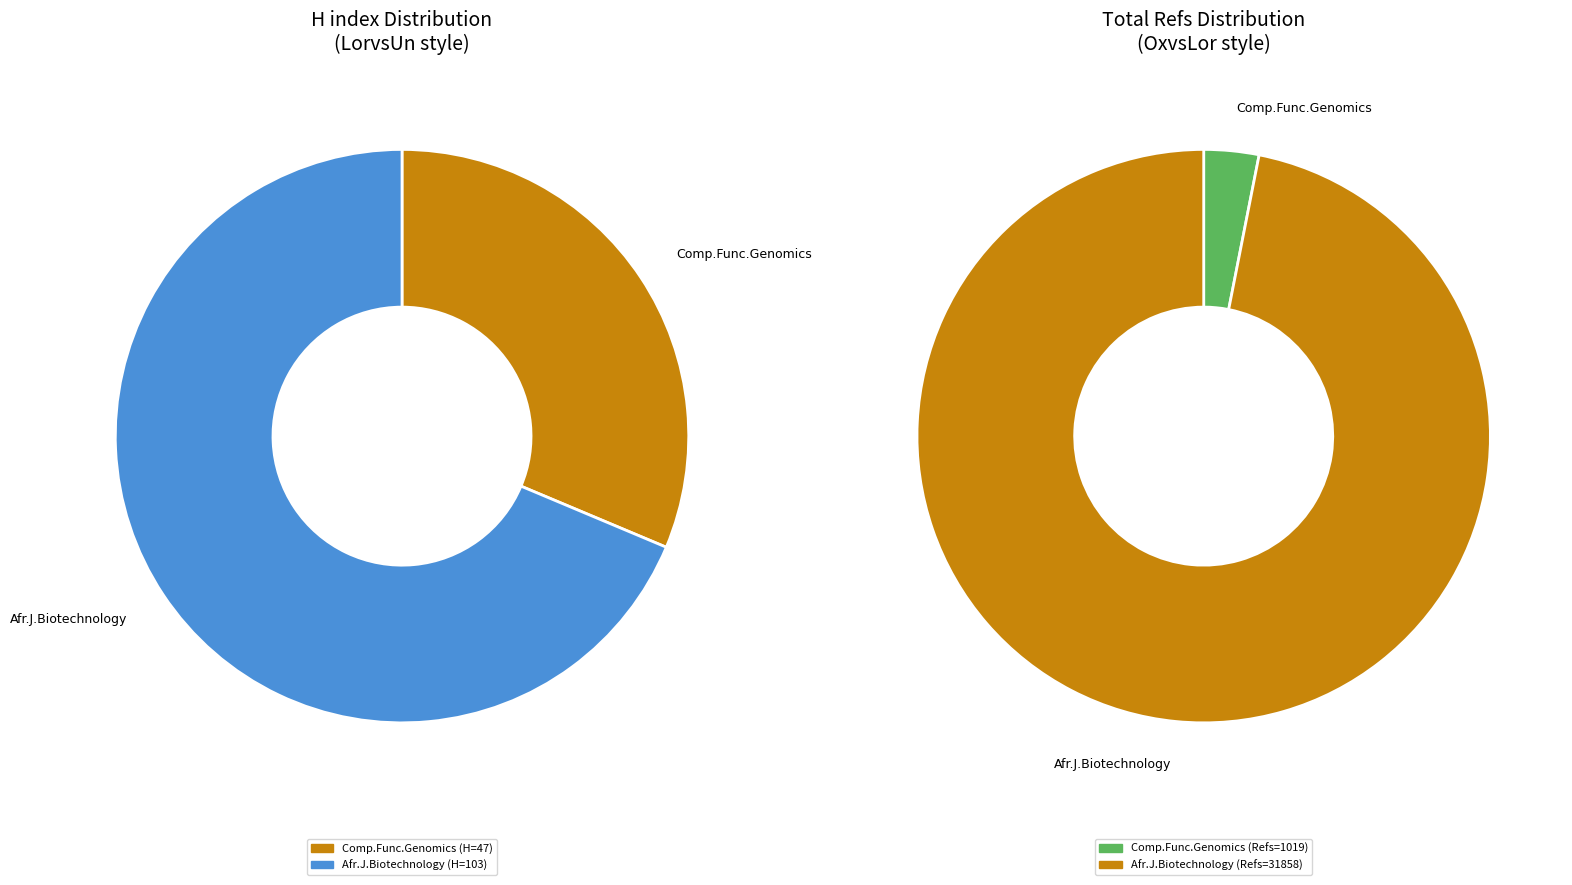

Which series changed the most between Comparative and Functional Genomics and African Journal of Biotechnology?

Total Refs.